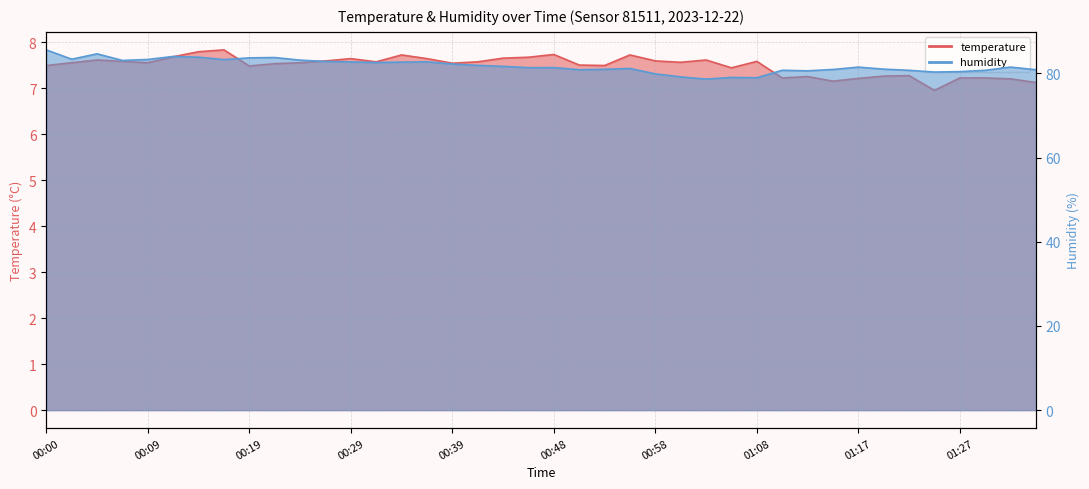

What is the difference between the second highest and second lowest values in the temperature series?

0.7